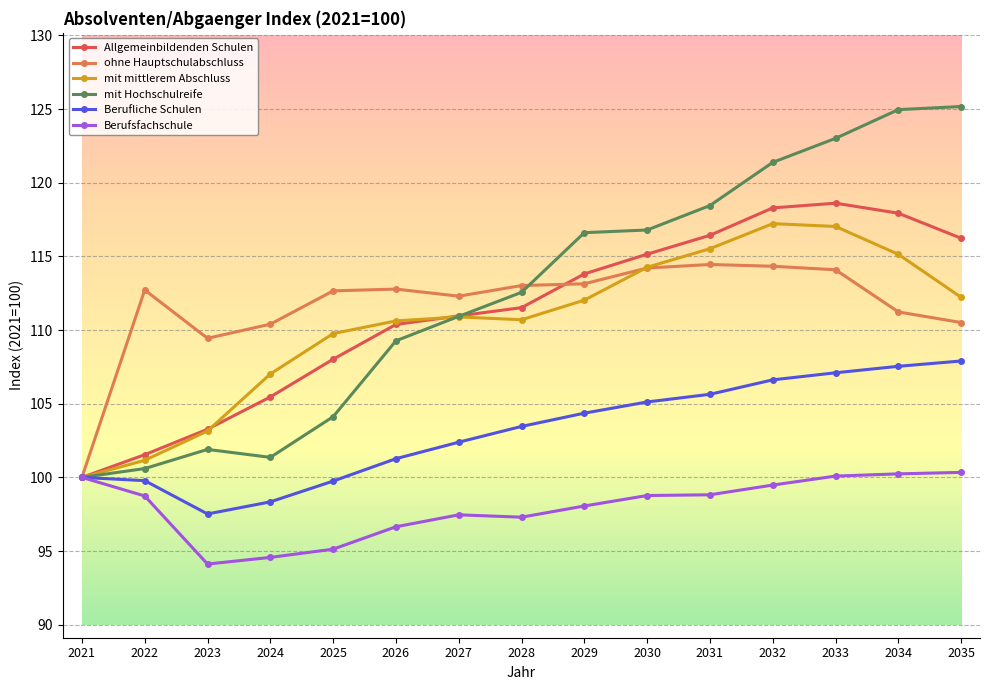

What is the difference between the maximum and minimum values in the Allgemeinbildenden Schulen series?

18.6